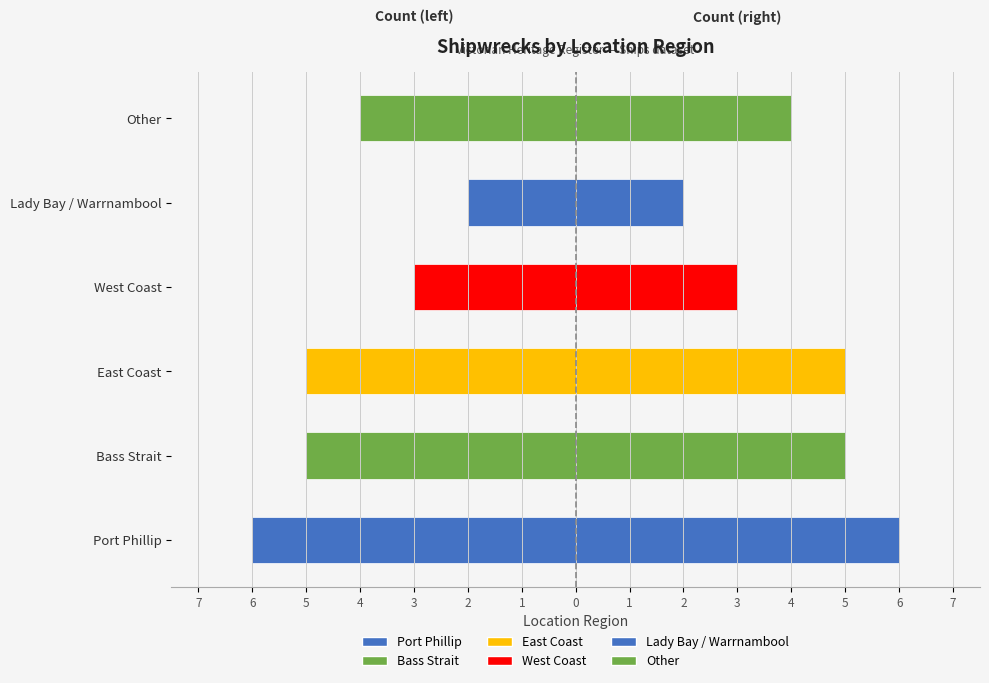

How many data points in Femmine side are less than 5?

3